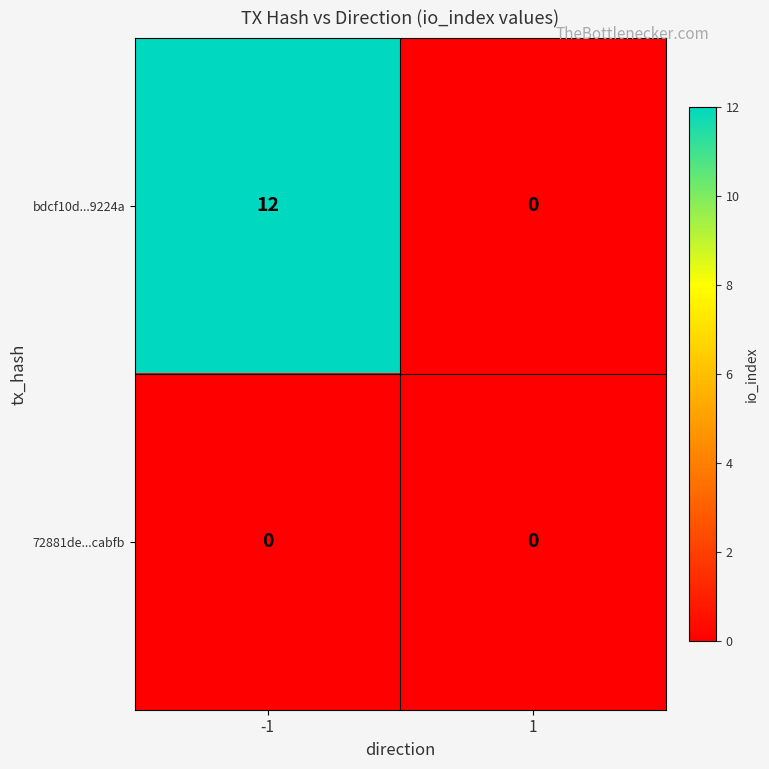

Reading left to right, extract all data points from this chart.

bdcf10d...9224a: -1=12	1=0
72881de...cabfb: -1=0	1=0